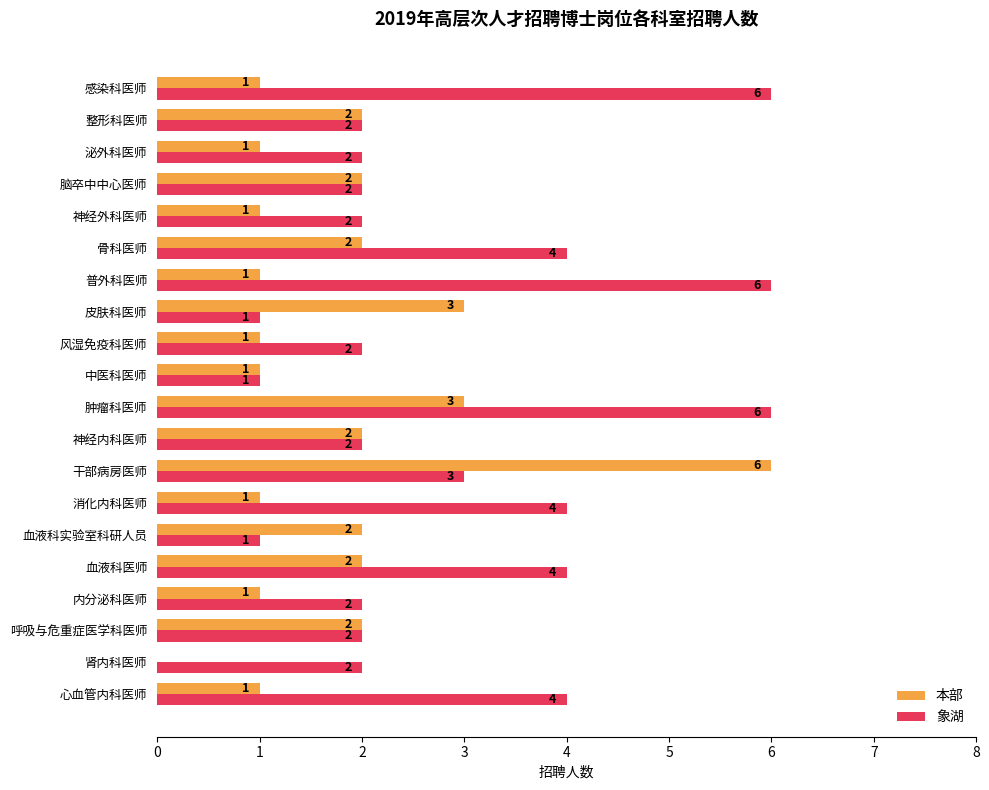

True or false: 本部 has a value of 1 at 内分泌科医师.

True